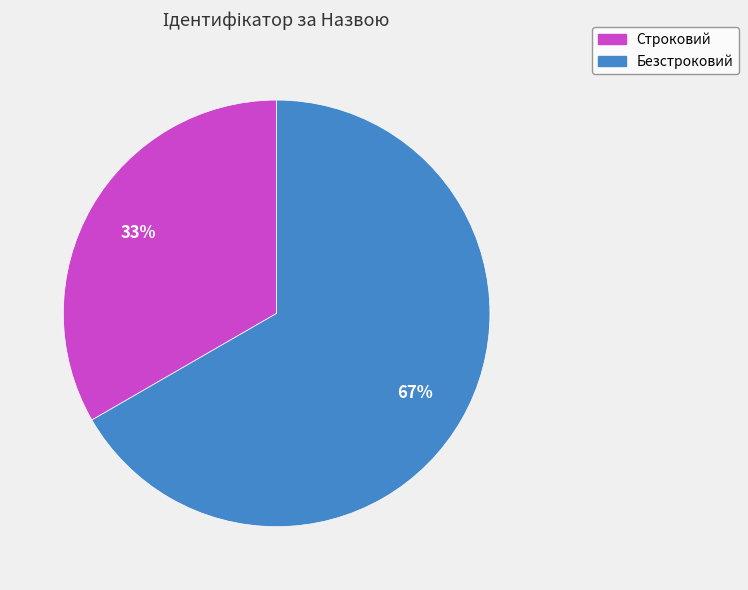

Which slice represents more than half of the pie?

Безстроковий